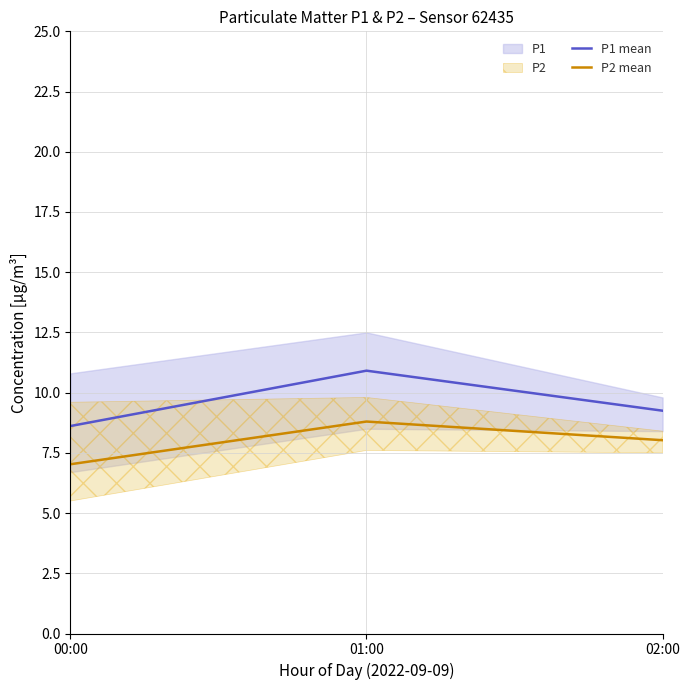

List the series in order of their peak value, lowest first.

P2 mean, P1 mean